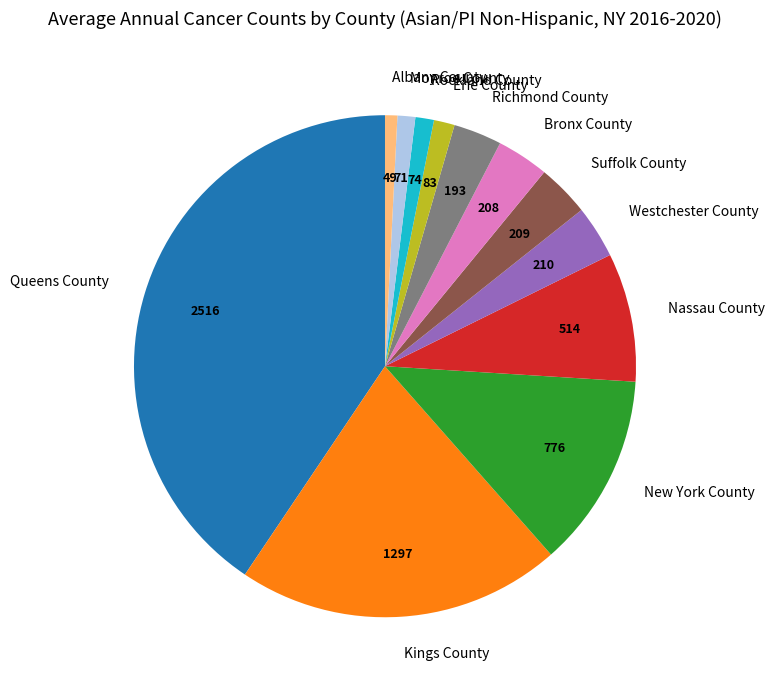

Do Monroe County and Kings County together represent more than half of the pie?

No